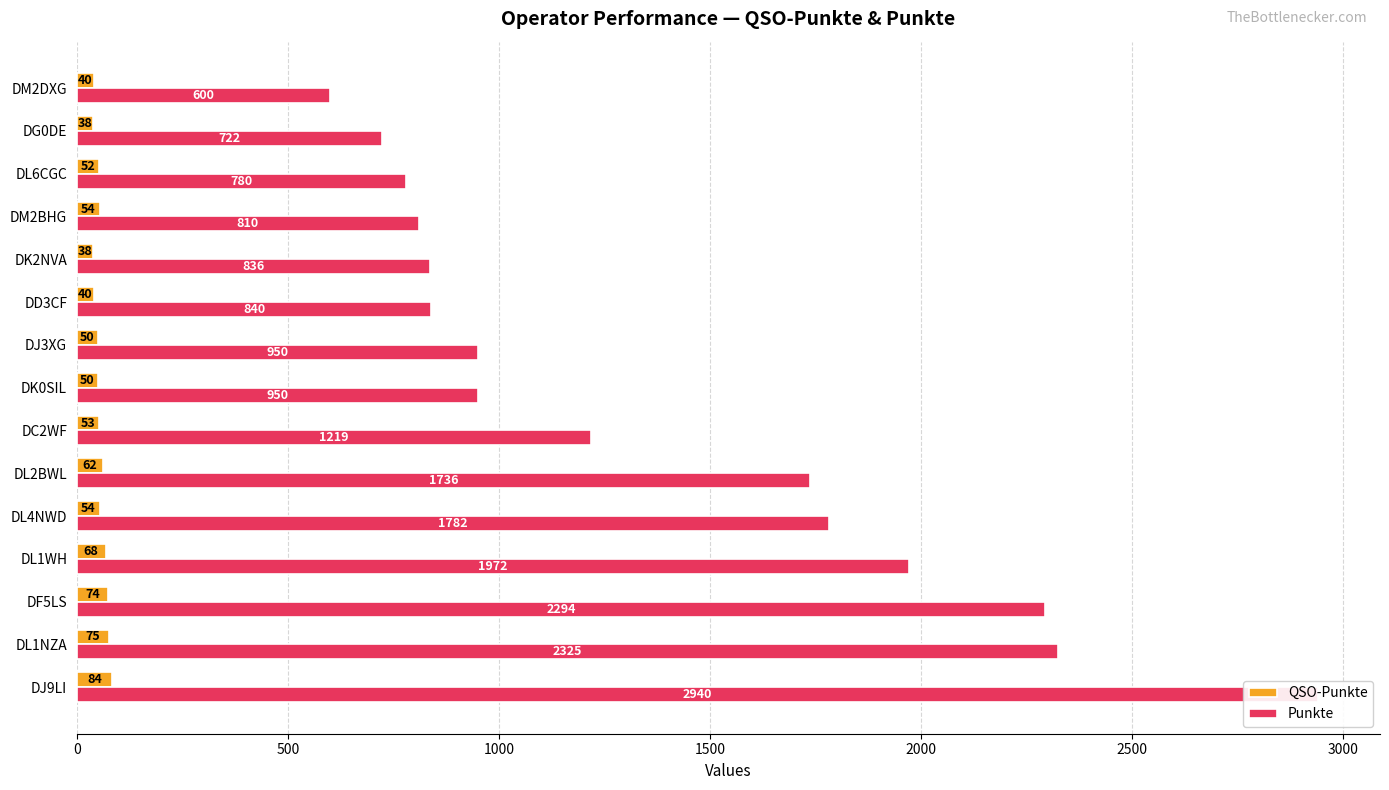

The Punkte series shows 476 at DG0DE. True or false?

False